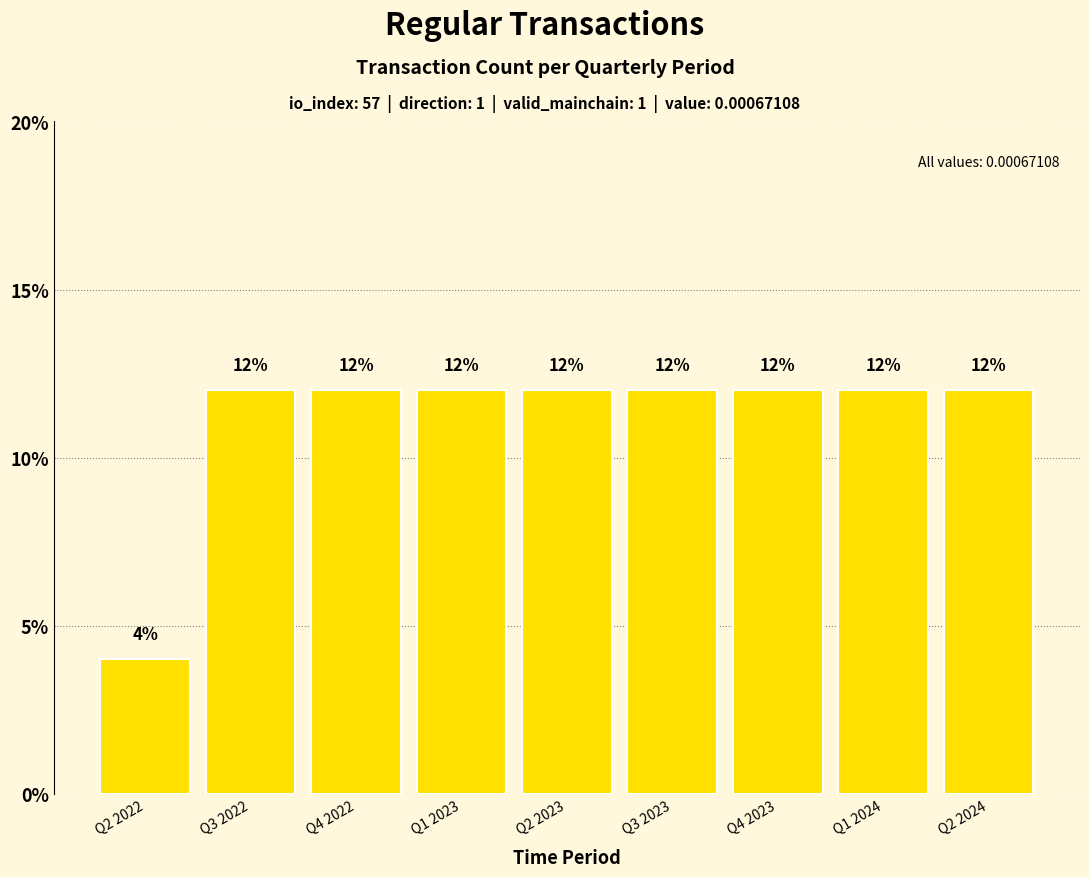

Are the bars grouped side by side (vs. stacked)?

No